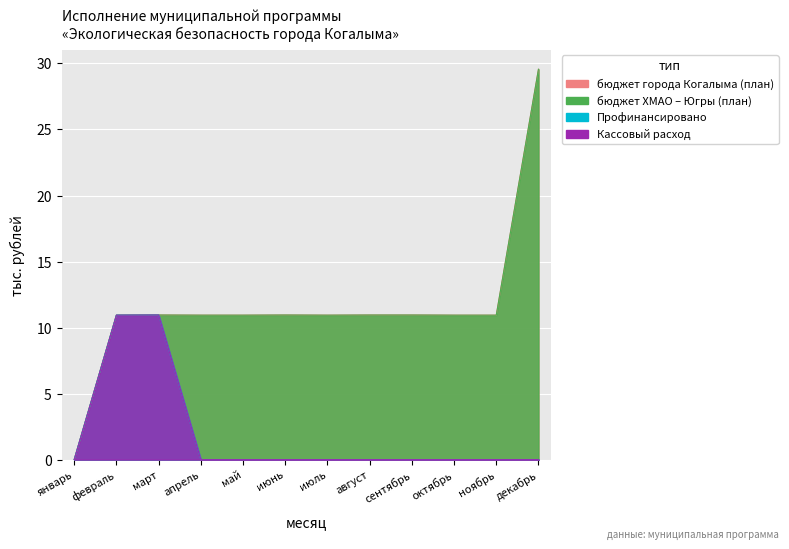

At which label does бюджет города Когалыма (план) first exceed 10?

февраль